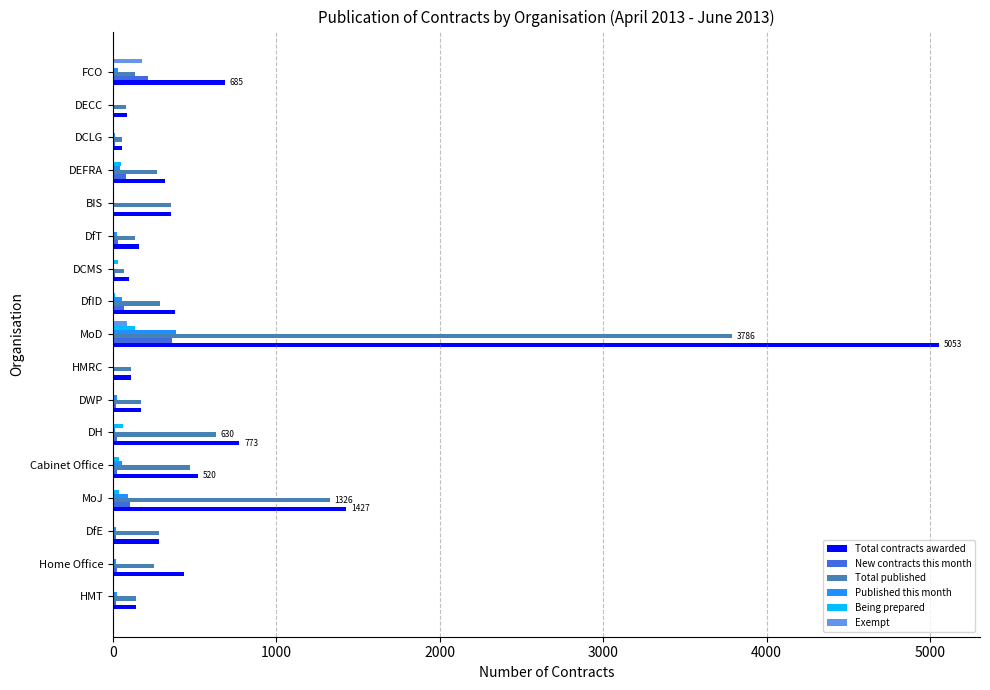

What is the sum of all Published this month values?

830